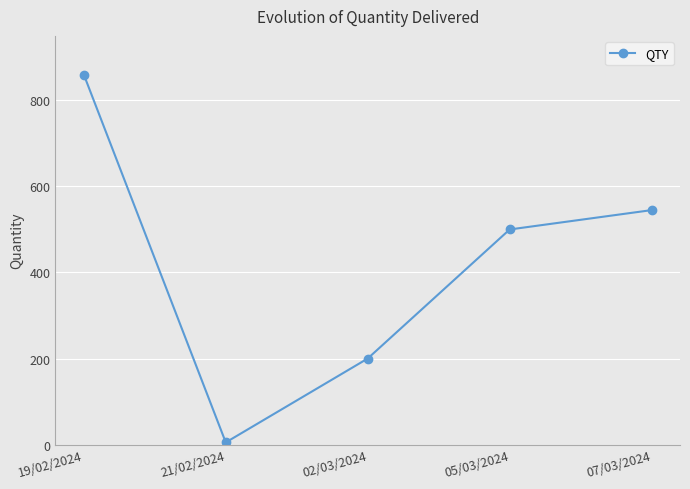

How many values are below 500?

2